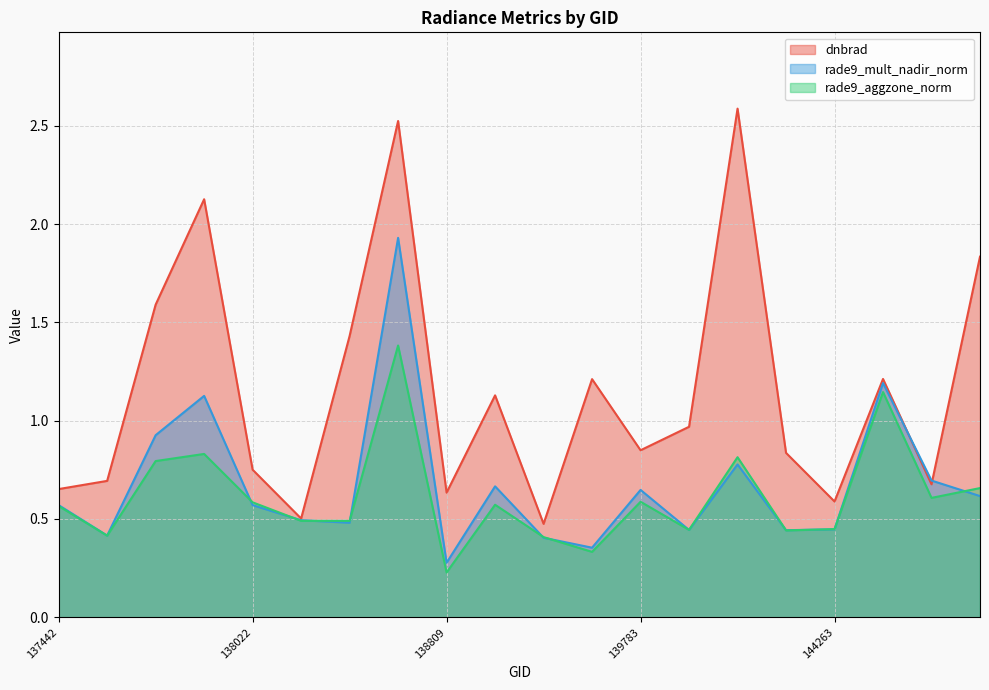

Which category has the lowest value in the rade9_aggzone_norm series?

138809